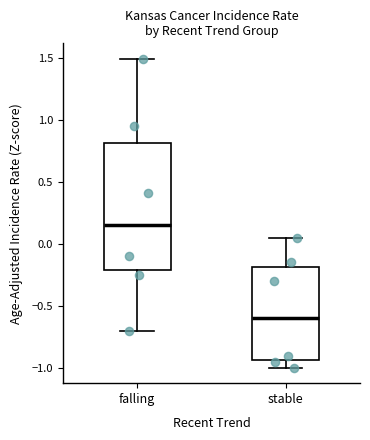

Where does the median line of the box for falling sit on the y-axis? The values are not printed on the chart, so give them approximately, as read against the axis.

0.15